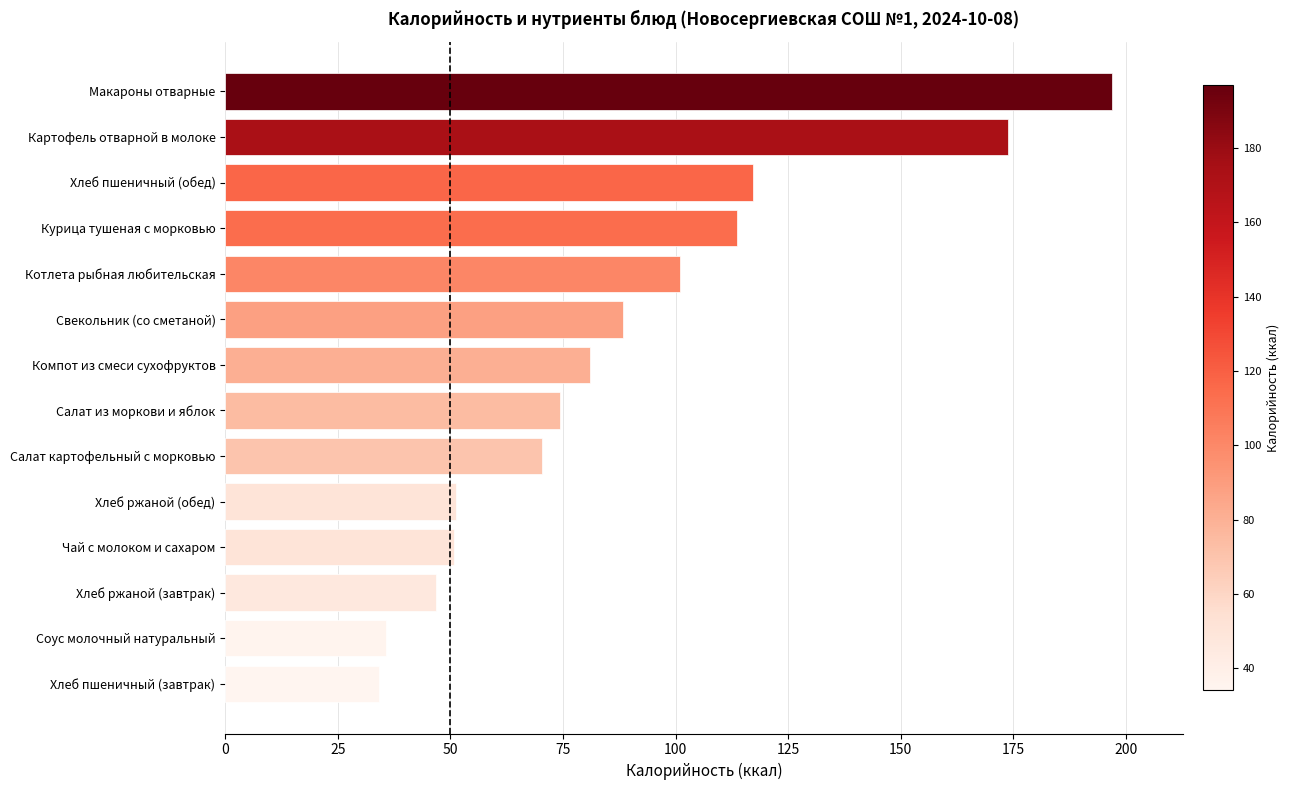

What is the approximate value at Хлеб пшеничный (обед)?

117.2